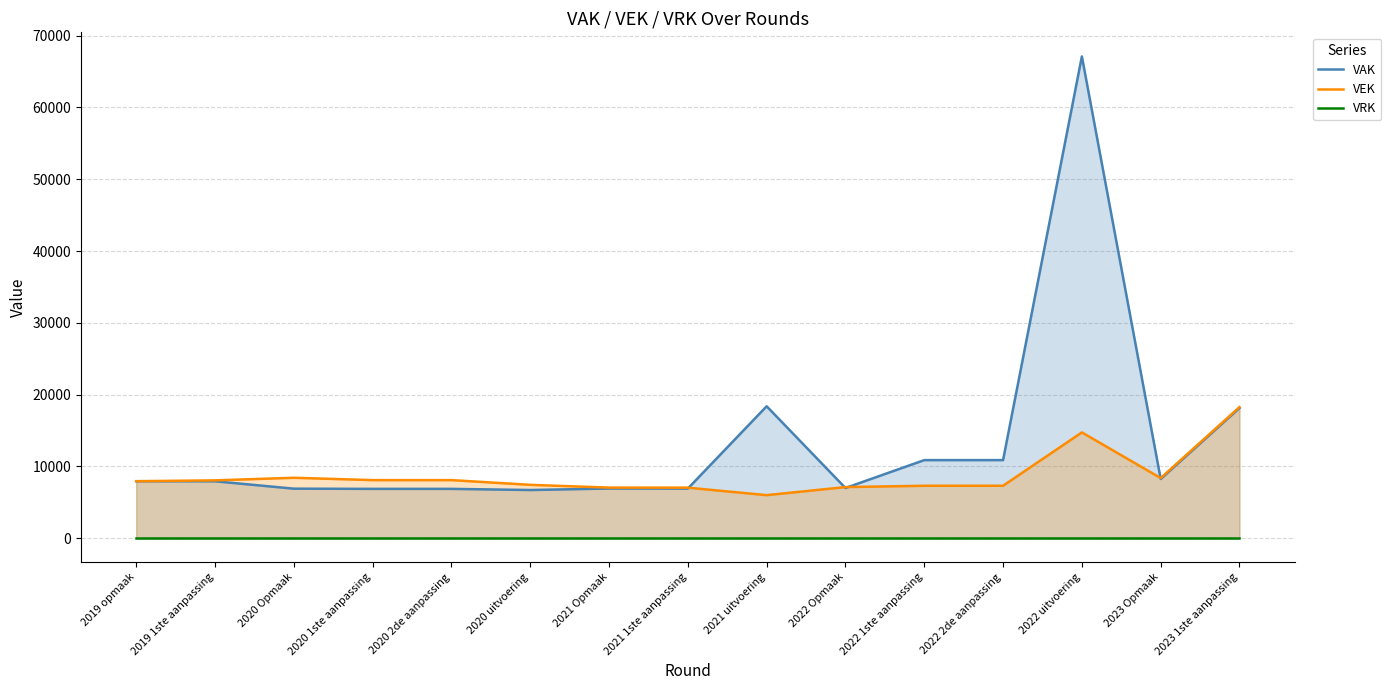

True or false: VAK has more than 2 interior local peaks.

True